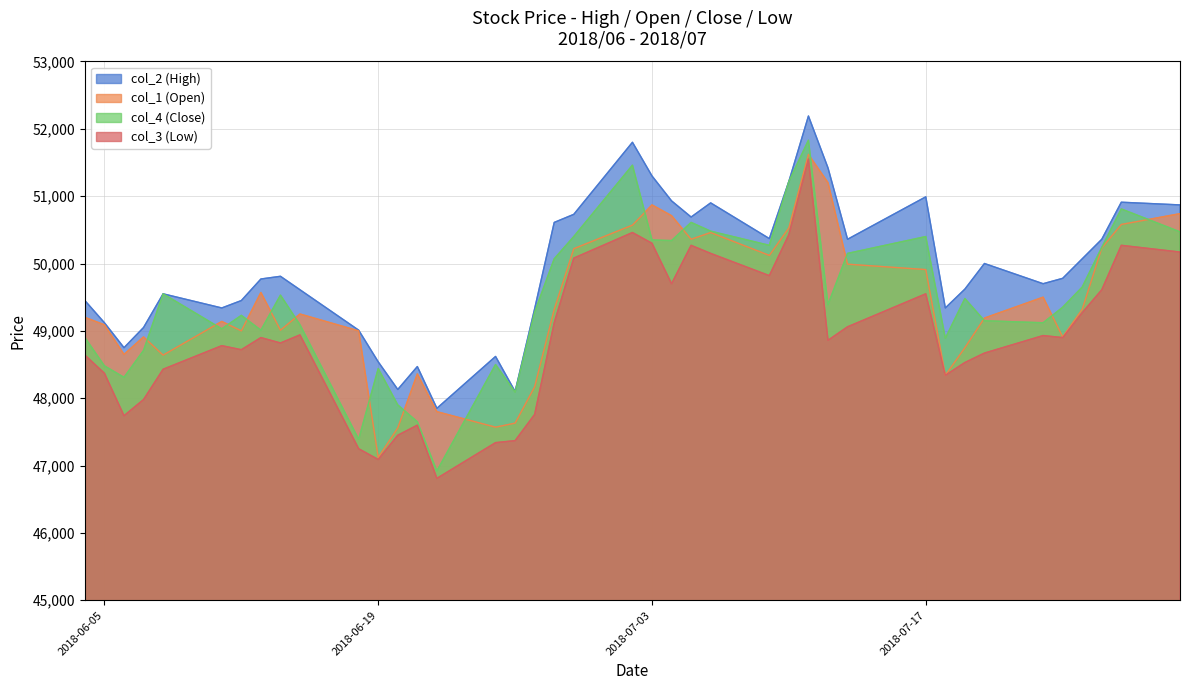

True or false: col_3 (Low) and col_4 (Close) intersect in this chart.

False